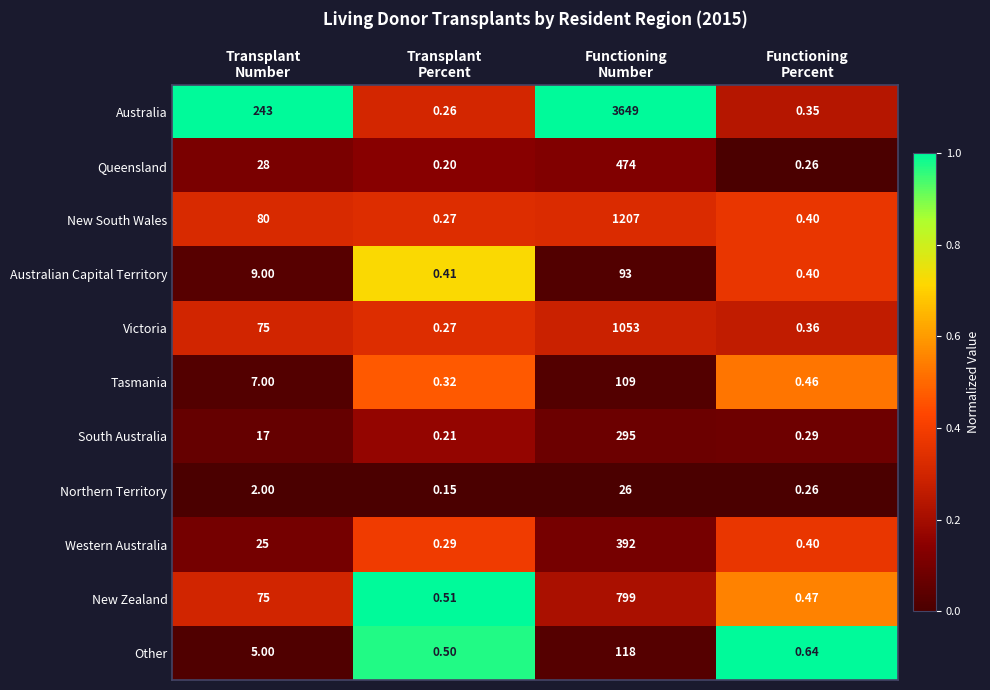

Which series has the largest total across all categories?

Australia